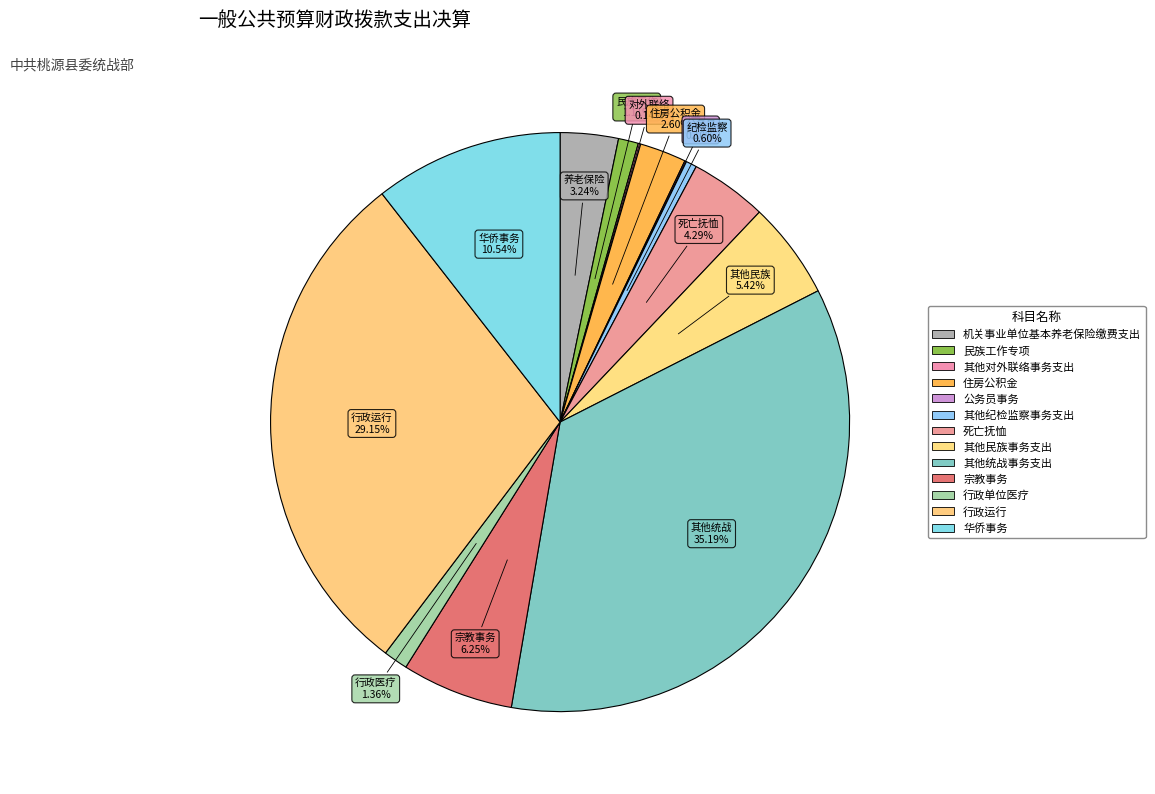

What percentage is the 宗教事务 slice, to the nearest percent?

6%